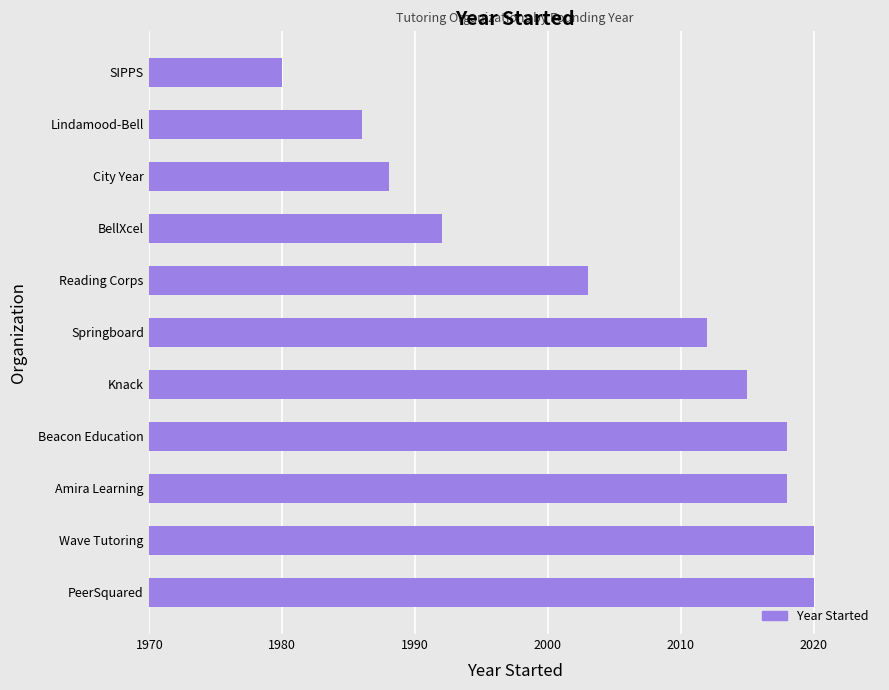

Where is the data nearest to the value 2000?

Reading Corps